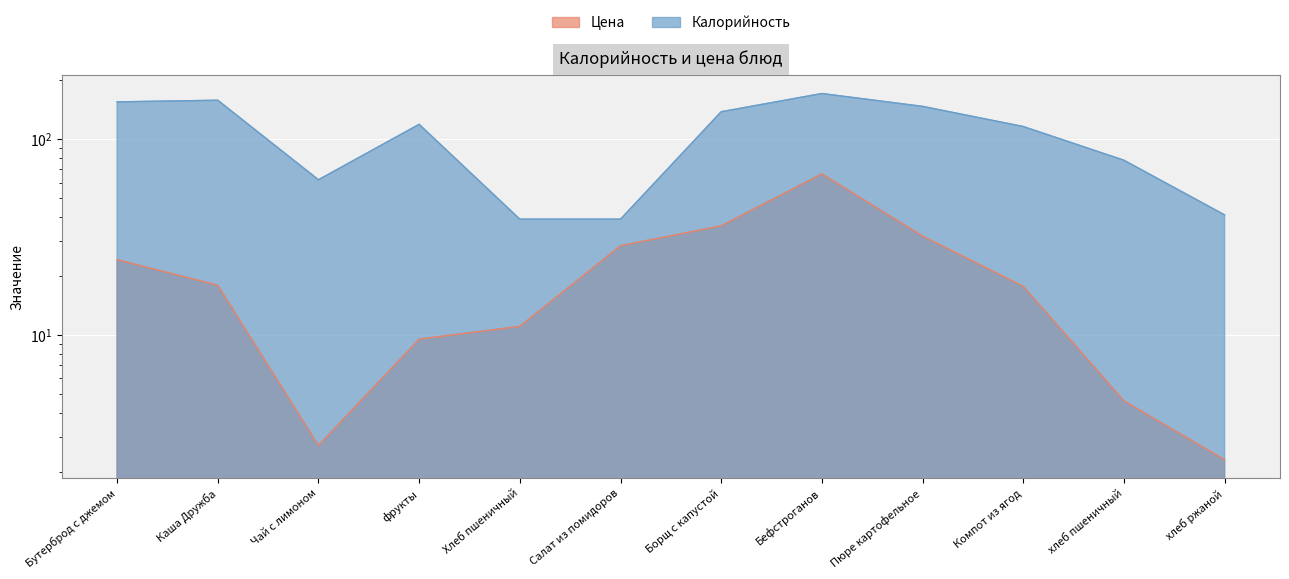

True or false: Калорийность and Цена intersect in this chart.

False